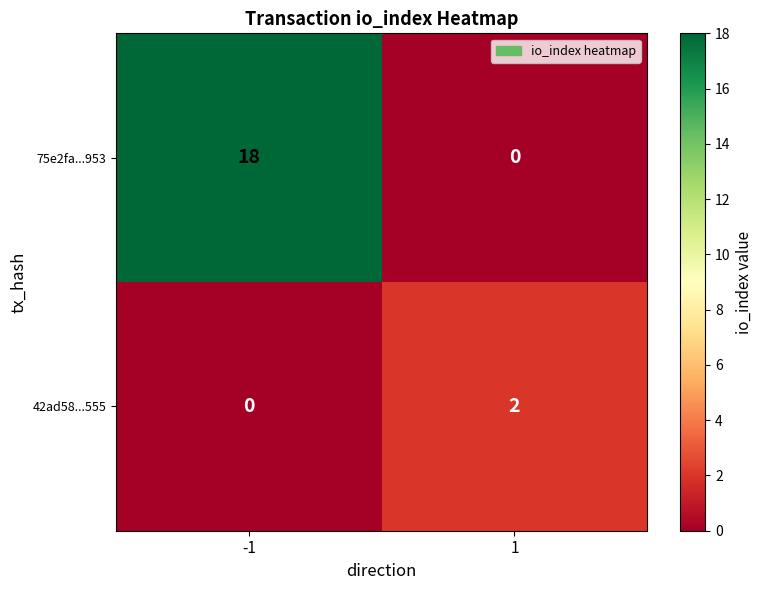

True or false: 75e2fa...953 has a value of 11 at -1.

False